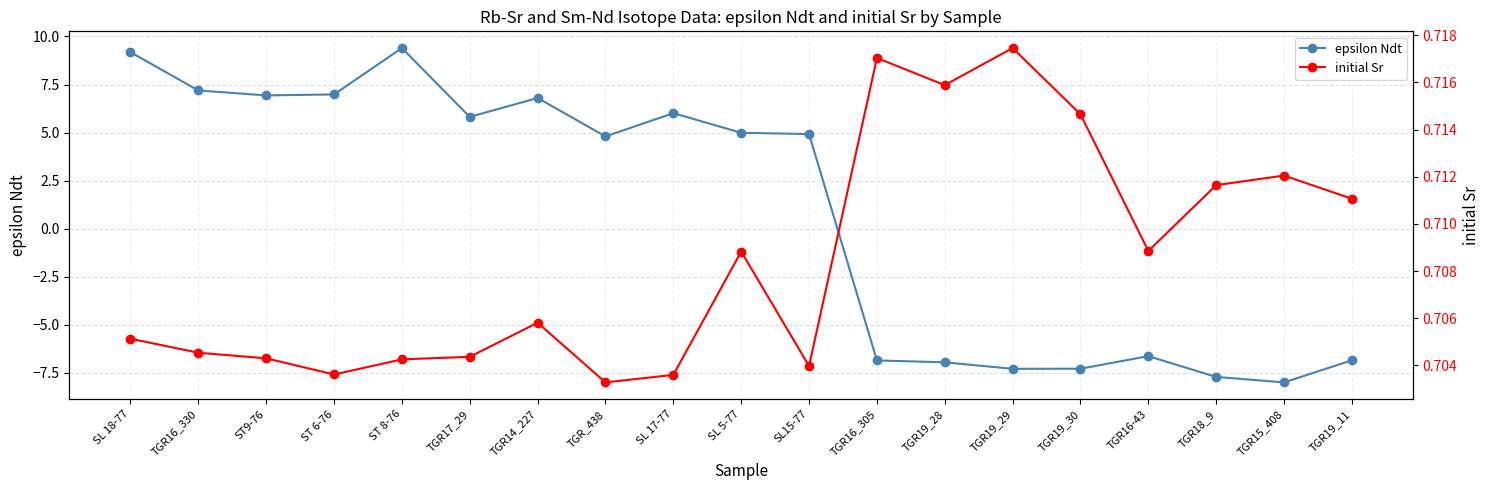

What is the maximum value for initial Sr?

0.7